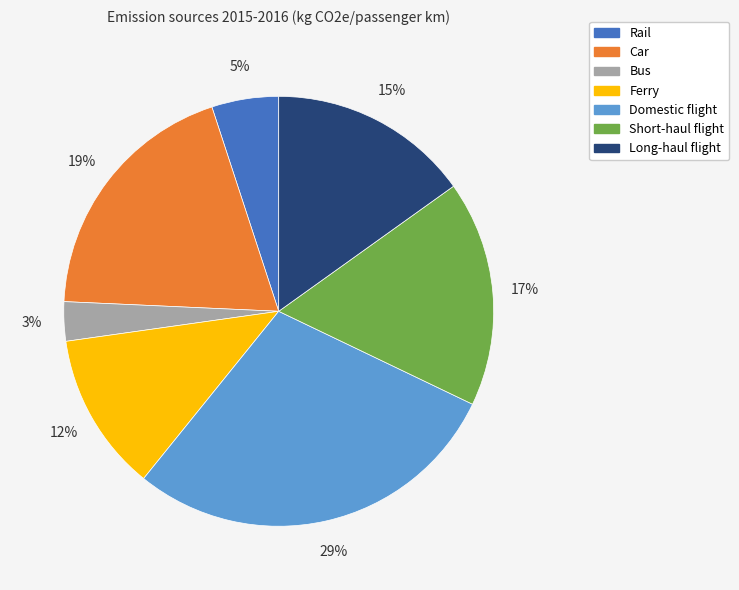

To the nearest percent, what portion does Car represent?

19%